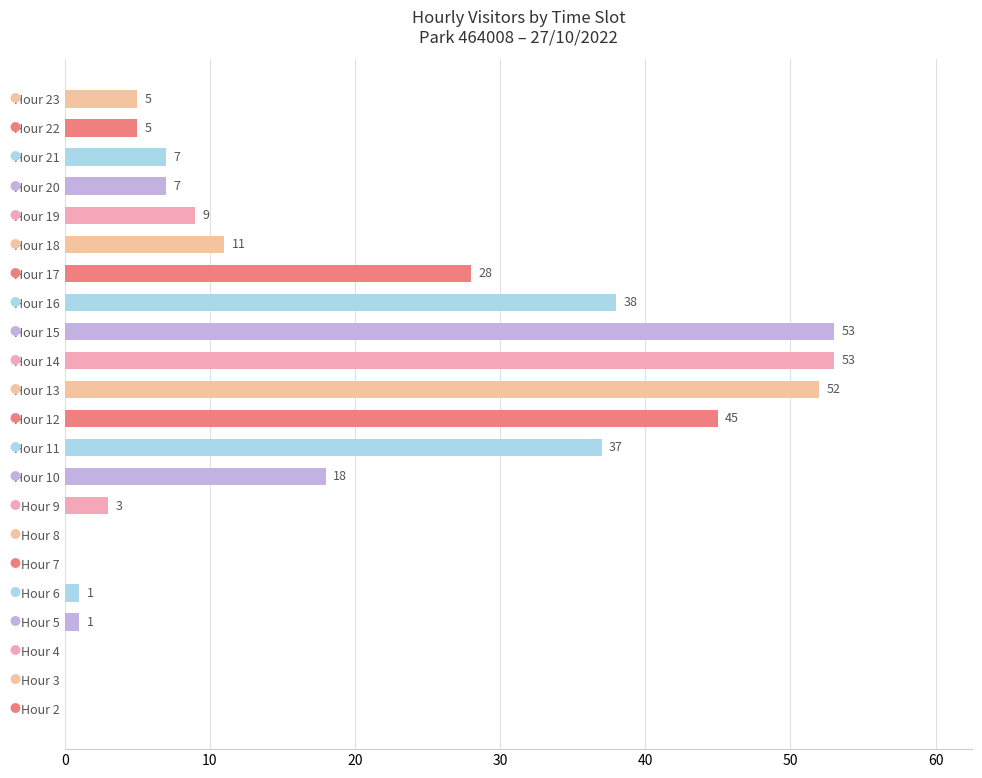

Approximately how many times larger is the value at Hour 11 compared to Hour 18?

3.4